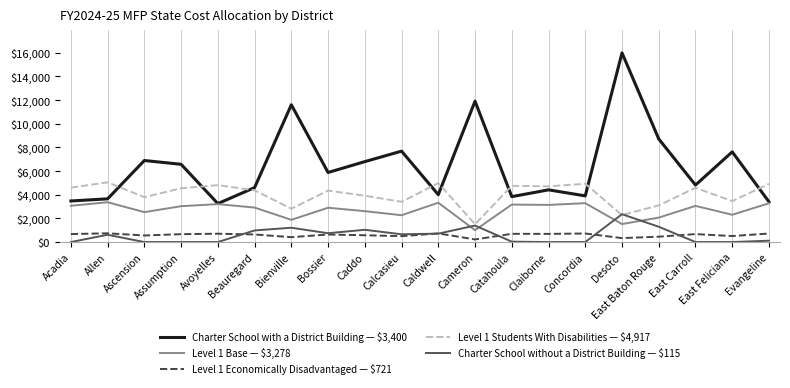

What is the spread (max minus min) of values at Claiborne?

4709.7